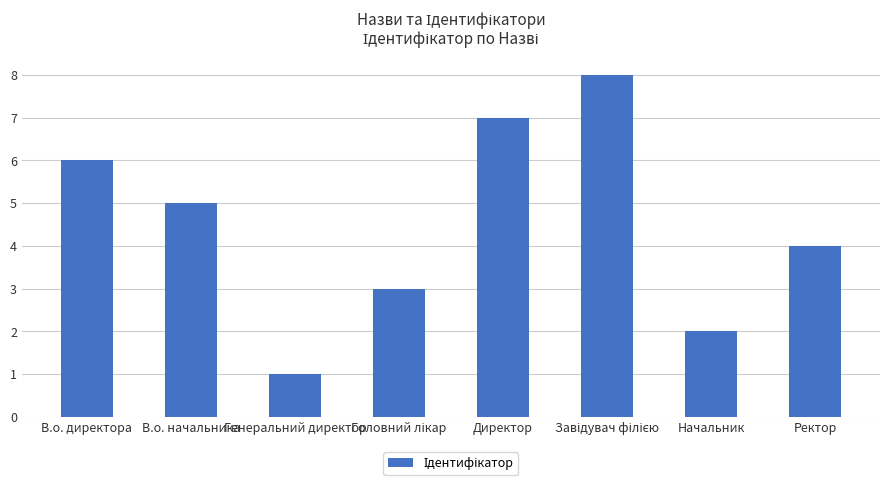

Where is the data nearest to the value 4?

Ректор